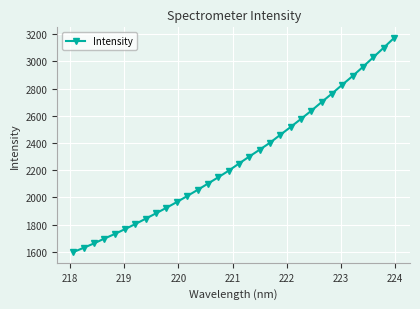

What is the minimum value shown in the chart?

1597.5